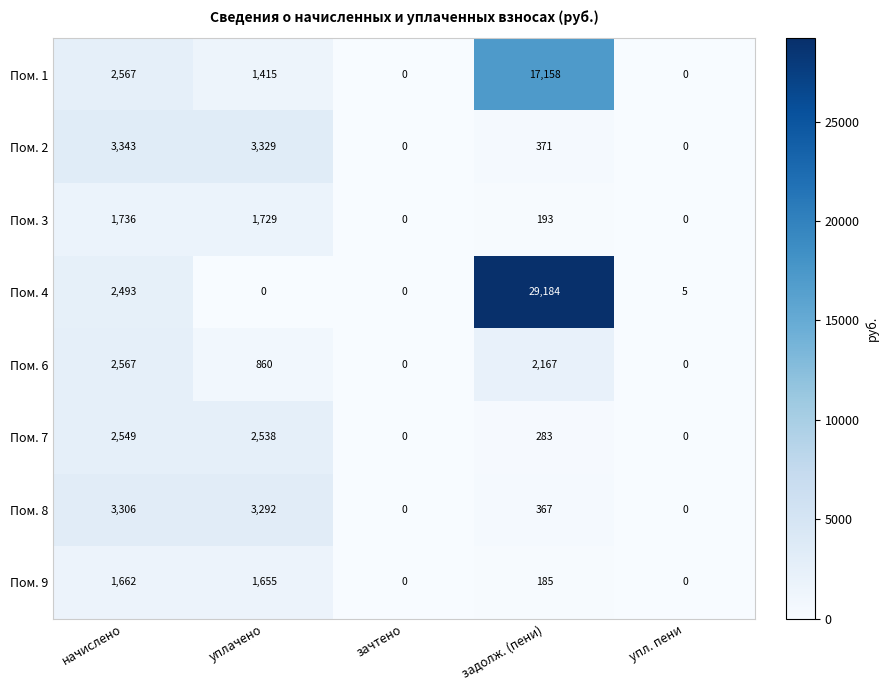

What is the sum of the Пом. 9 values at зачтено and начислено?

1662